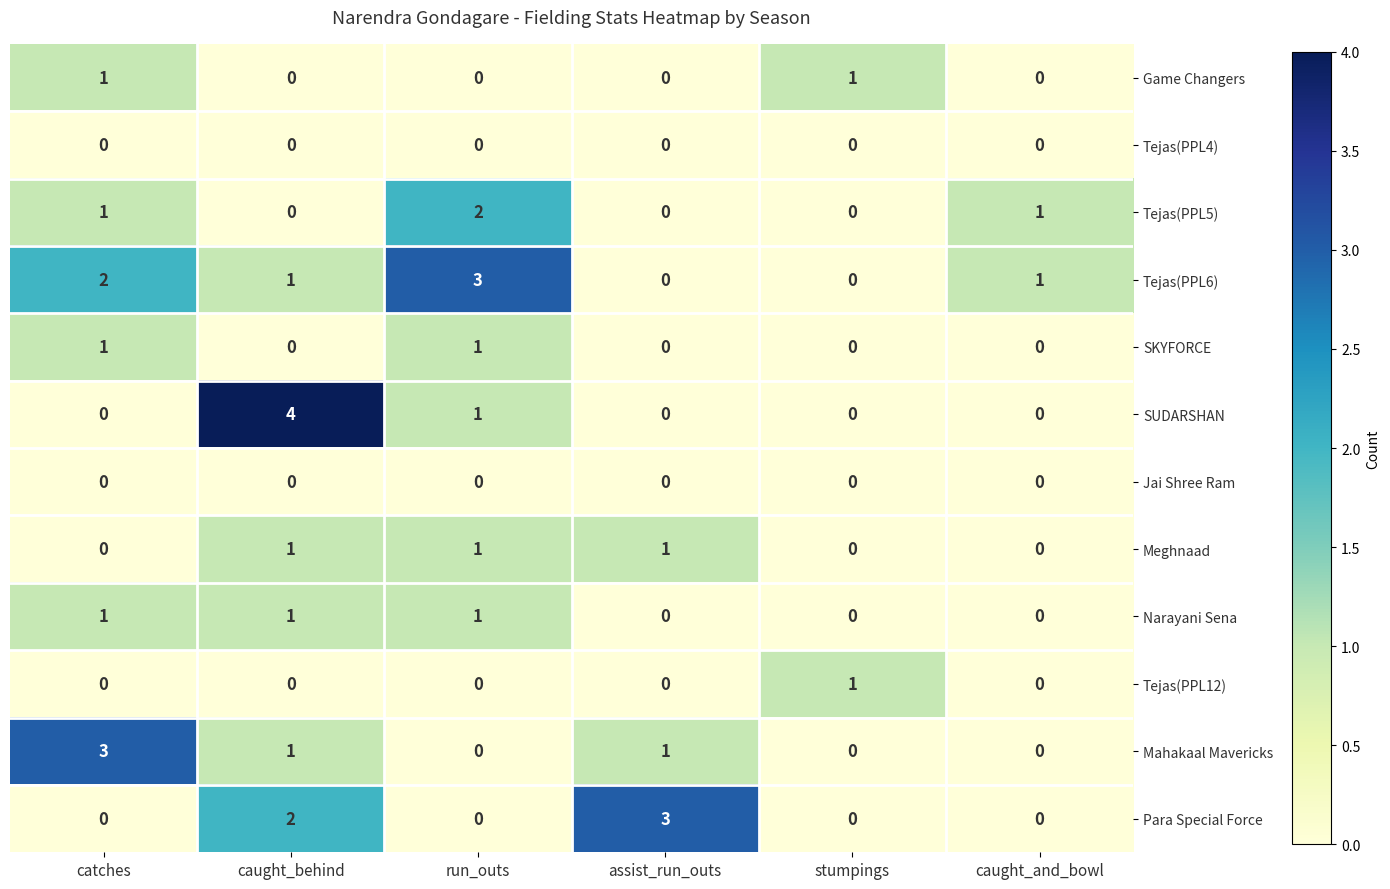

The value of Tejas(PPL5) at stumpings is -1. True or false?

False